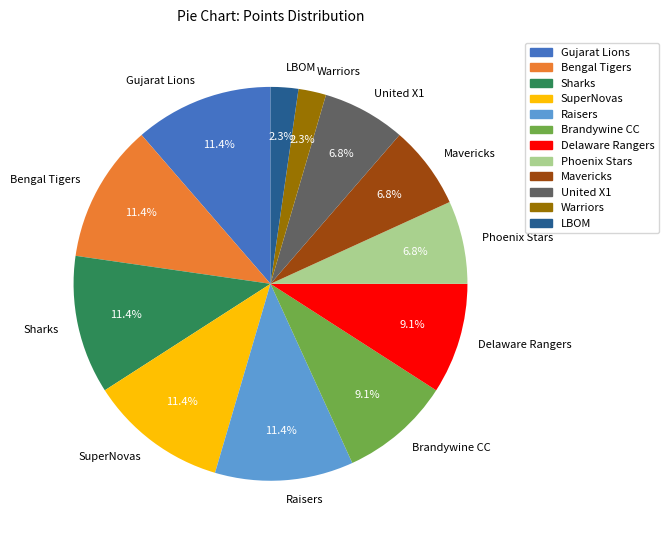

How many slices are in this pie chart?

12